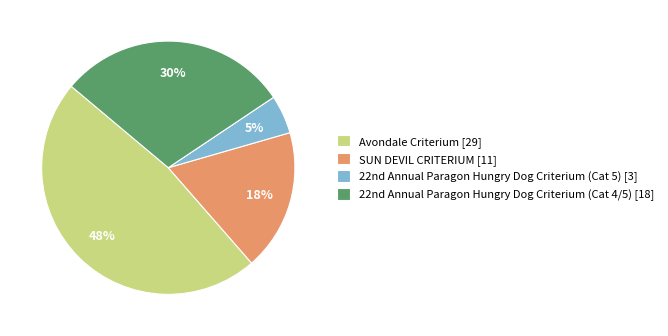

To the nearest percent, what percentage of the pie is Avondale Criterium?

48%